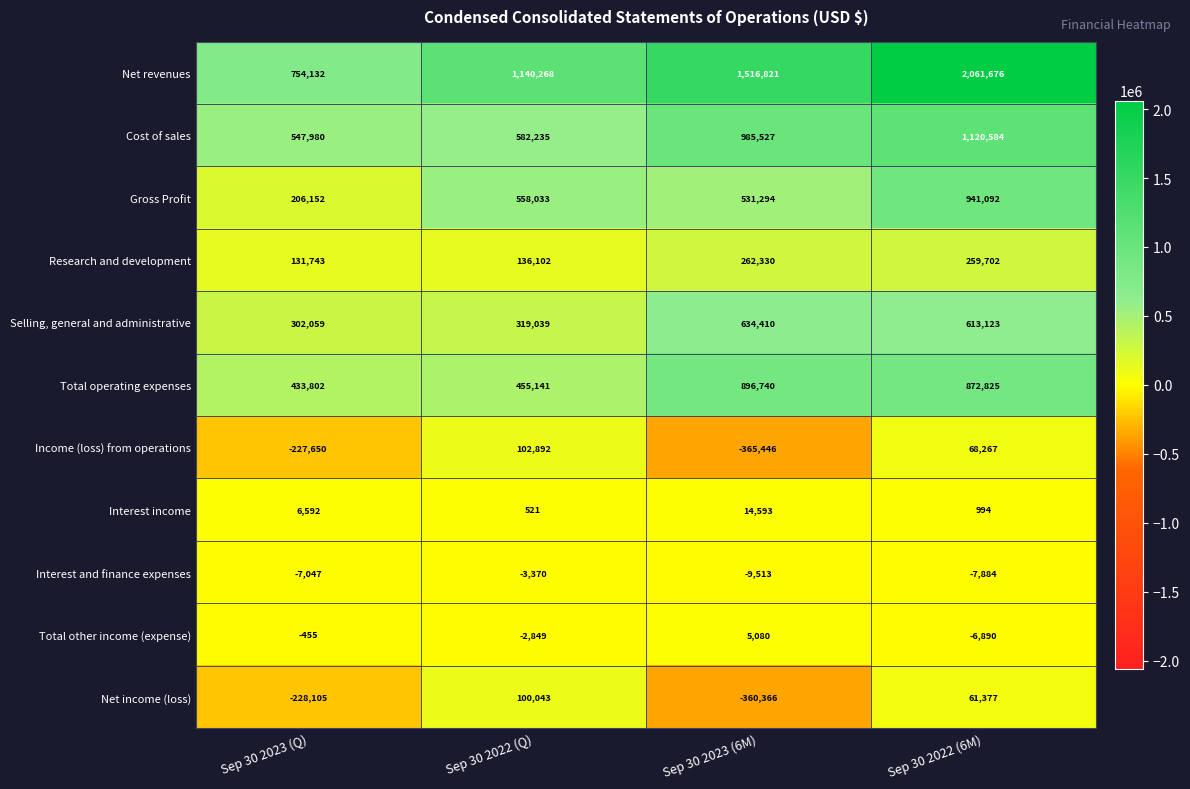

What is the lowest value of the Selling, general and administrative series?

302059